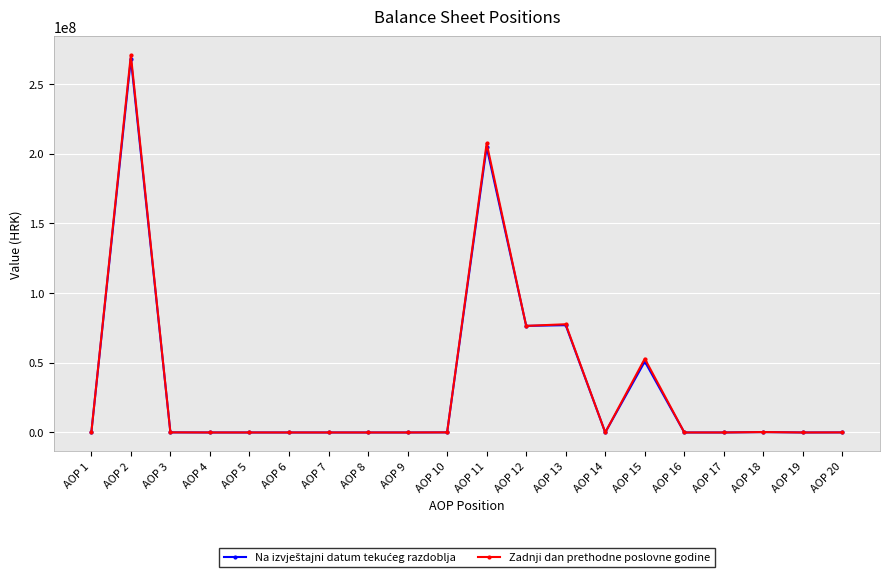

What is the average value of the Zadnji dan prethodne poslovne godine series?

34269401